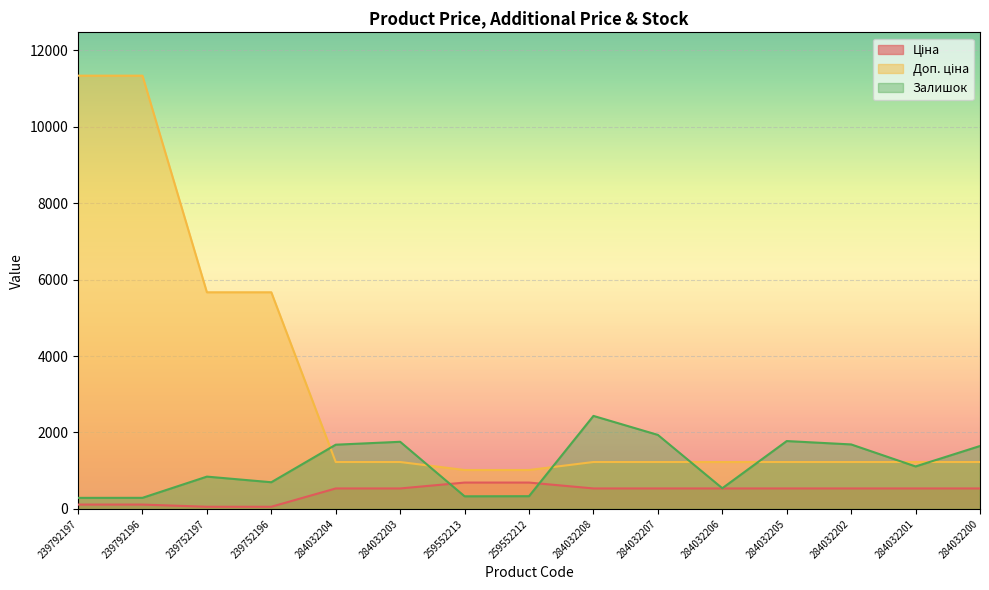

True or false: Доп. ціна and Ціна intersect in this chart.

False